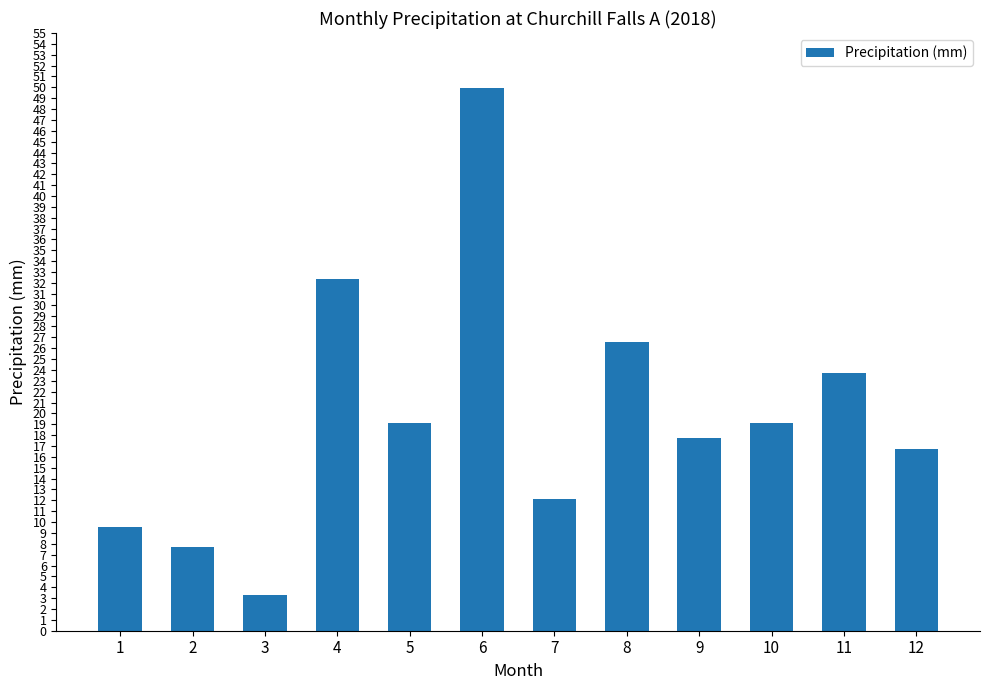

Approximately how many times larger is the value at 7 compared to 4?

0.4